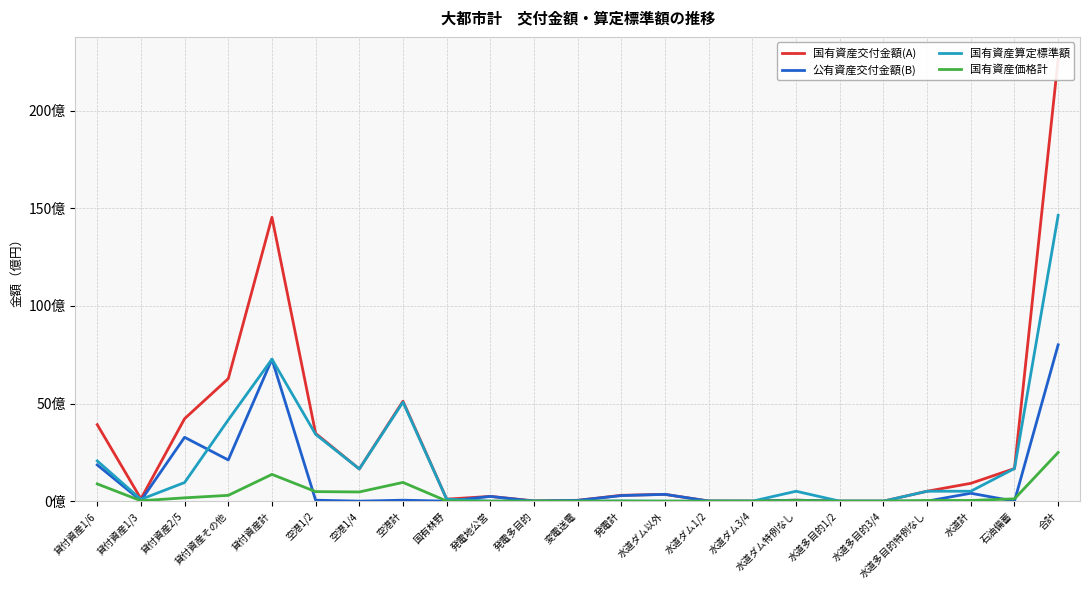

Reading right to left, list all the values displayed in this chart.

国有資産交付金額(A): 22640187600	1670277200	912975300	508686800	0	0	49859100	1910000	5187000	347332400	298945200	42125000	13569500	243250700	103176300	5119842800	1648805600	3471037200	14534970800	6272507600	4223886600	119754600	3918822000
公有資産交付金額(B): 8005657900	0	404980000	691500	0	0	49859100	1910000	5187000	347332400	285641700	42125000	266000	243250700	0	49619100	0	49619100	7265417100	2110066800	3269585000	28563900	1857201400
国有資産算定標準額: 14634529700	1670277200	507995300	507995300	0	0	507995300	0	0	0	13303500	0	13303500	0	103176300	5070223700	1648805600	3421418100	7269553700	4162440800	954301600	91190700	2061620600
国有資産価格計: 2494596284	119305518	36285390	36285390	0	0	36285390	0	0	0	950259	0	950259	0	7369788	959861390	471087339	488774051	1370823939	297317606	170411757	19541212	883553364